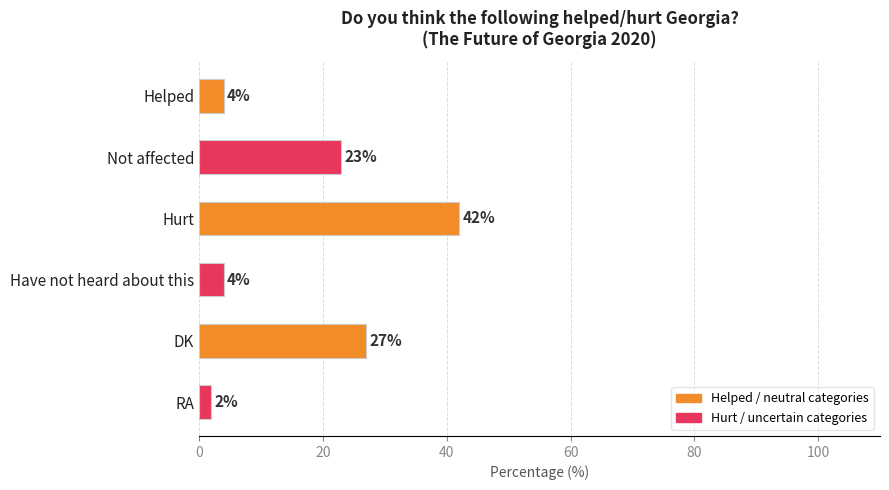

What position from the bottom is Not affected?

5